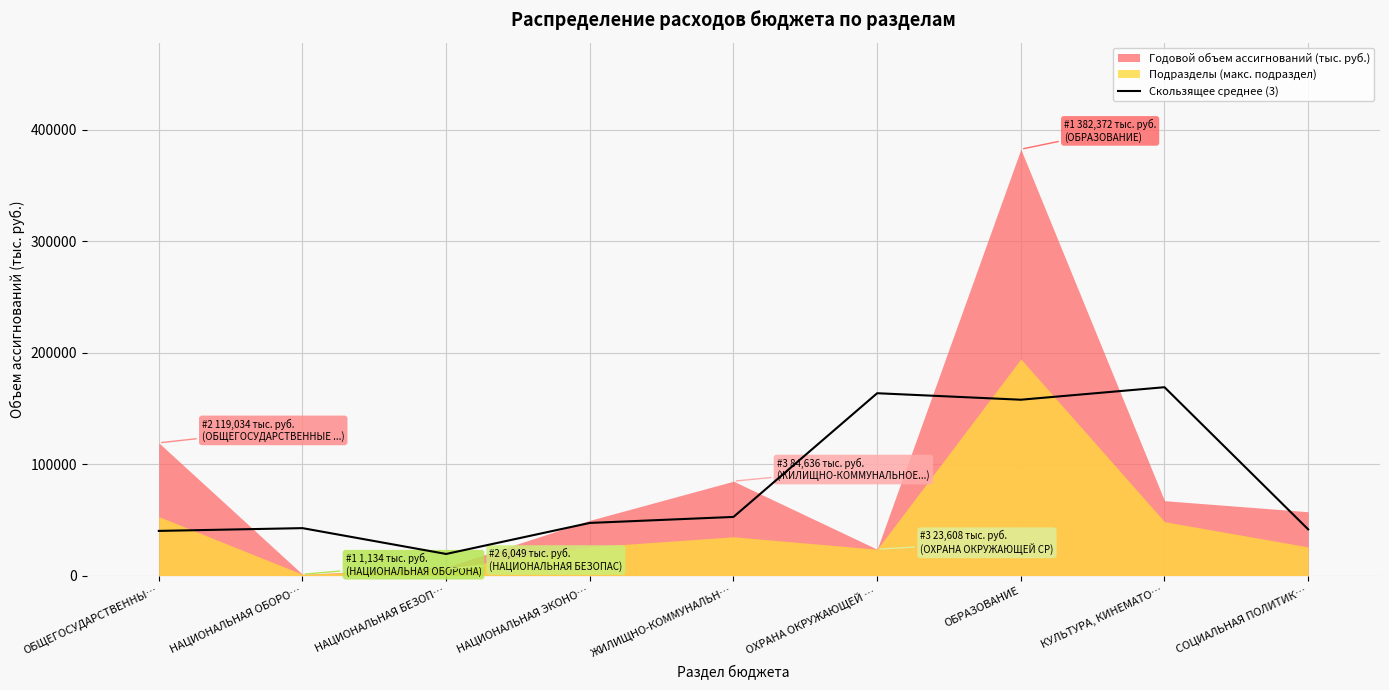

What is the lowest value of the Скользящее среднее (3) series?

19380.4